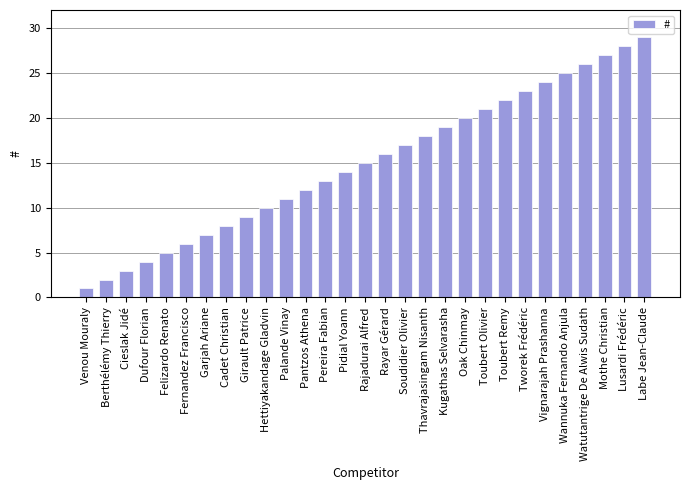

What is the maximum value shown in the chart?

29